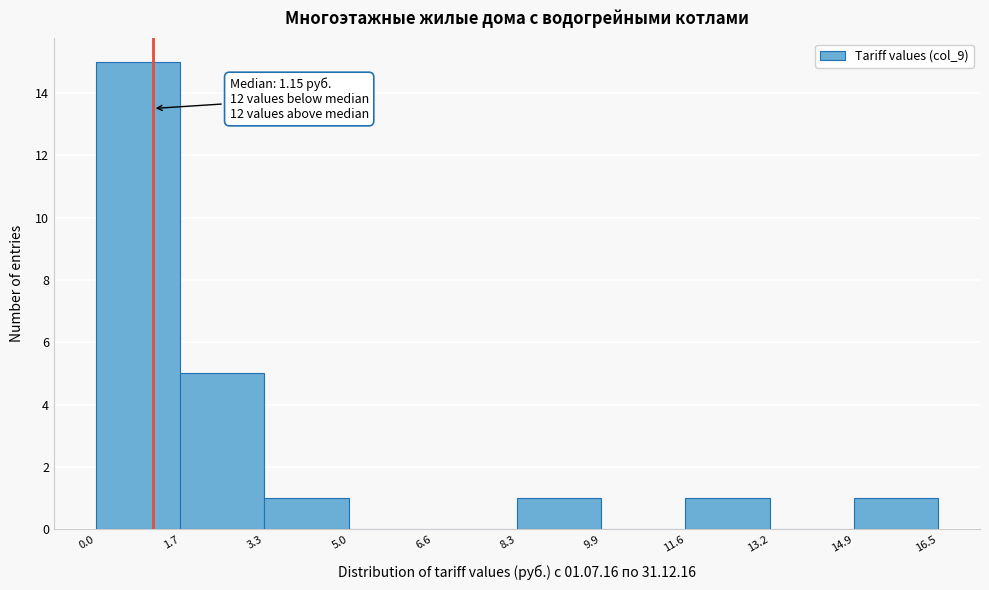

Over which range of the x-axis is the bar tallest?

0.0 to 1.7